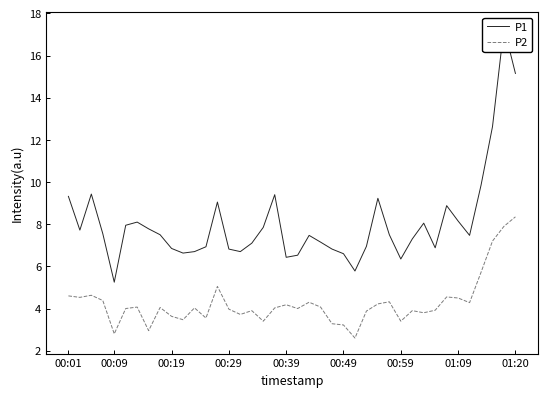

True or false: P1 and P2 cross at least once.

False